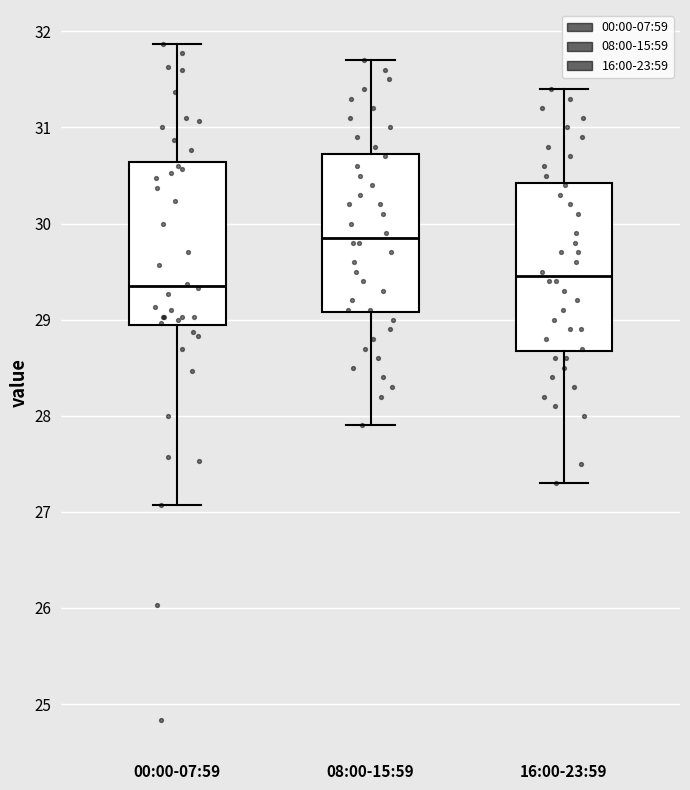

Reading left to right, read every box against the y-axis: the position of its median line, the range the box covers, and the ends of its whiskers. The values are not printed on the chart, so give them approximately, as read against the axis.

00:00-07:59: median 29.4, box 28.9 to 30.6, whiskers 27.1 to 31.9
08:00-15:59: median 29.9, box 29.1 to 30.7, whiskers 27.9 to 31.7
16:00-23:59: median 29.5, box 28.7 to 30.4, whiskers 27.3 to 31.4